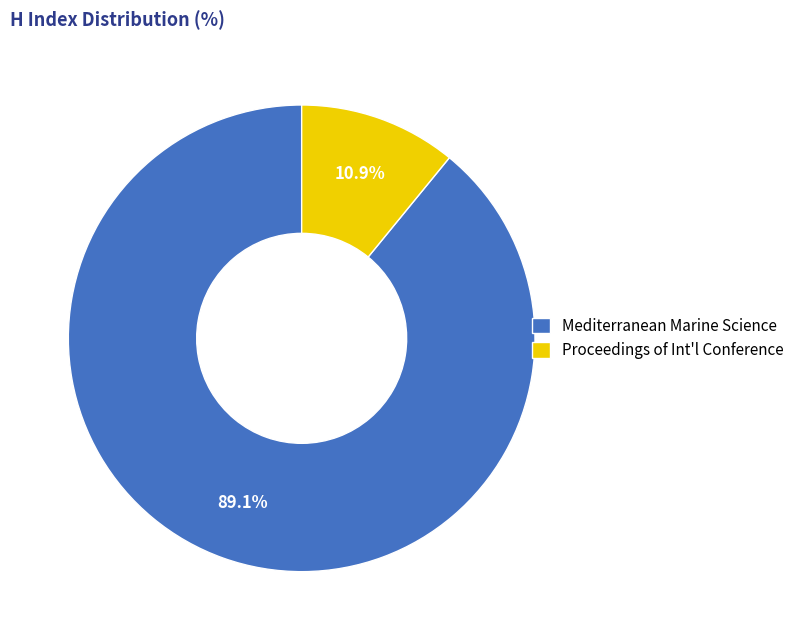

Between Proceedings of Int'l Conference and Mediterranean Marine Science, which is larger?

Mediterranean Marine Science